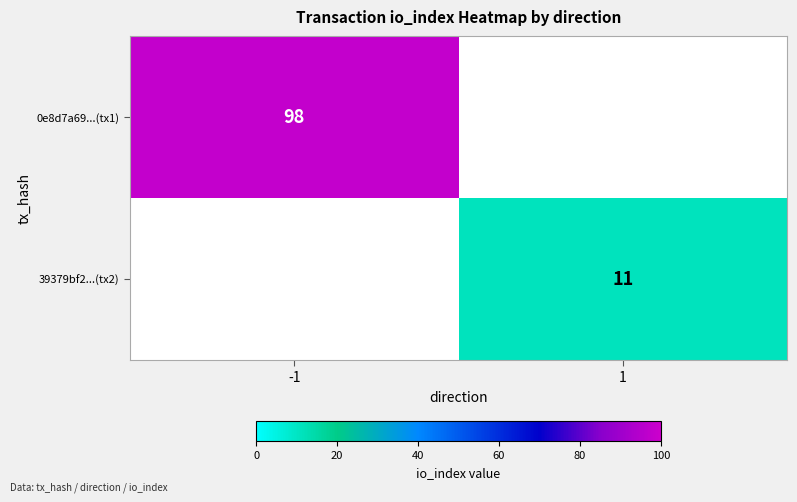

At how many categories does at least one series exceed 2?

2